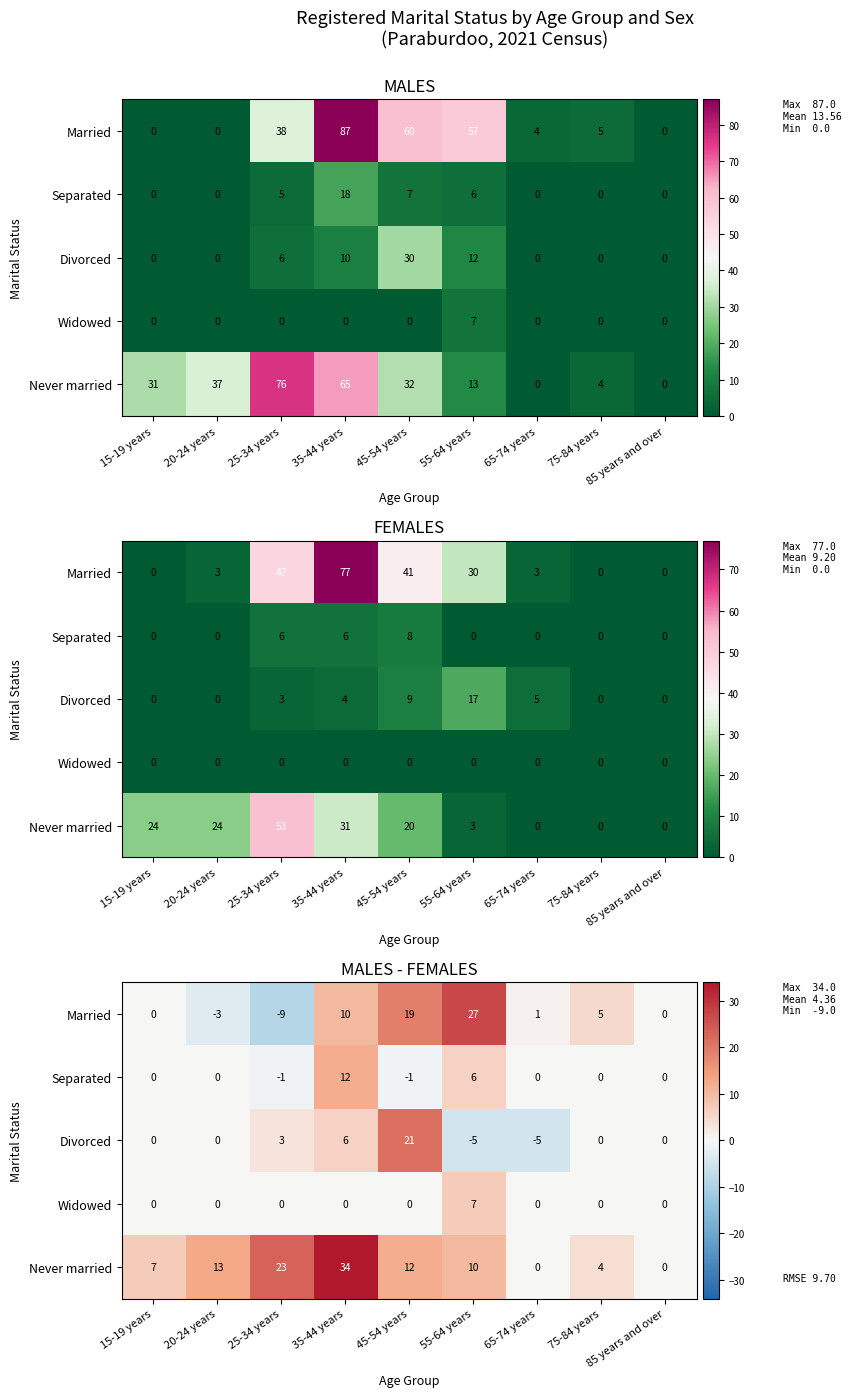

What is the spread (max minus min) of values at 55-64 years?

32